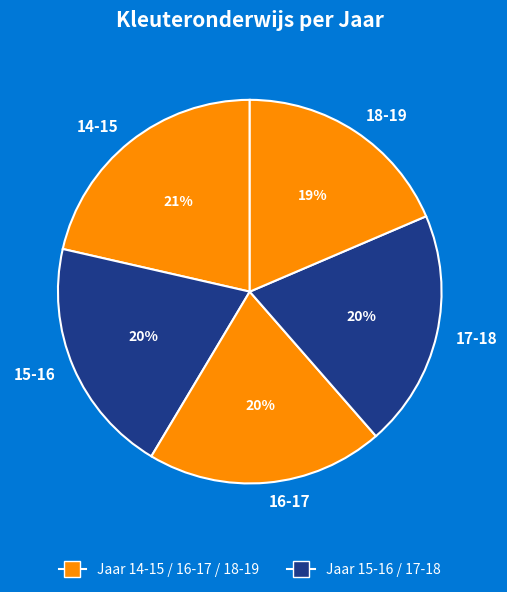

Does any single category account for the majority?

No